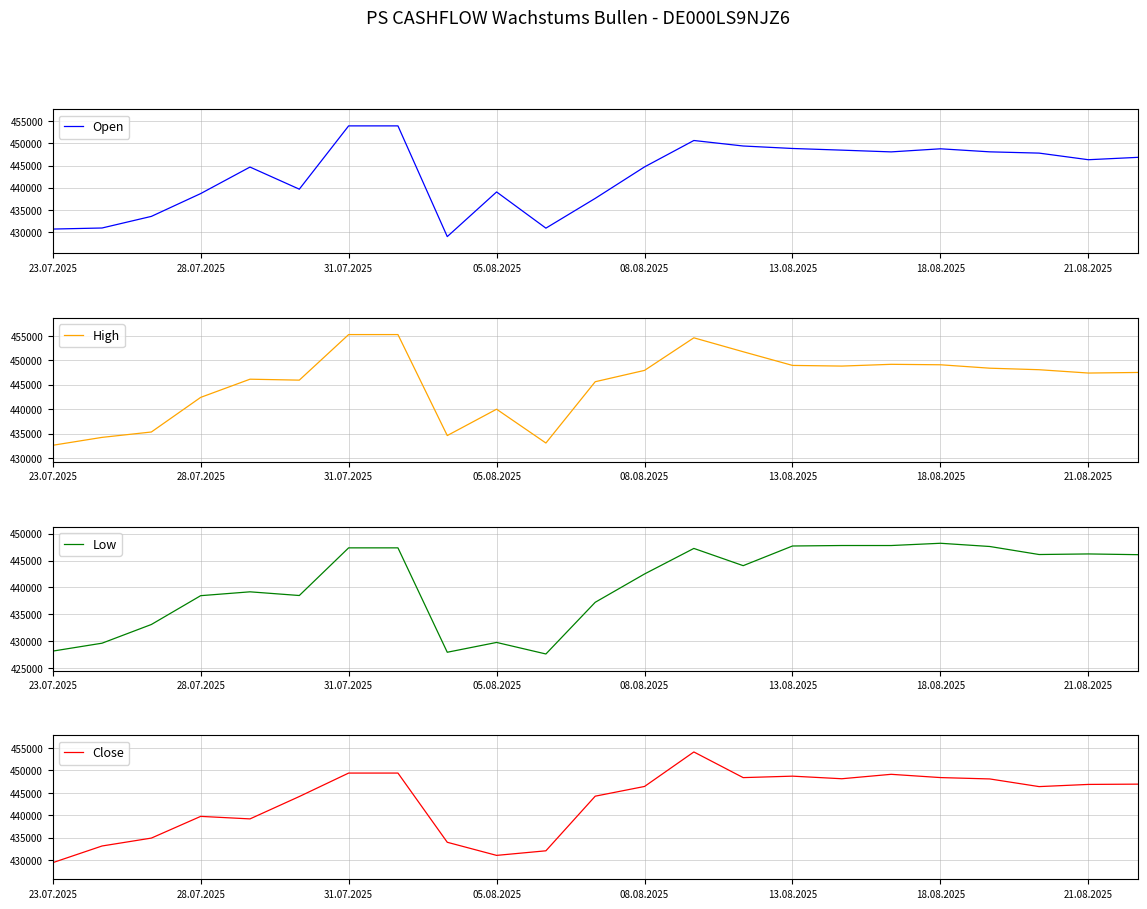

Is it true that Close equals 204039 at 31.07.2025?

False